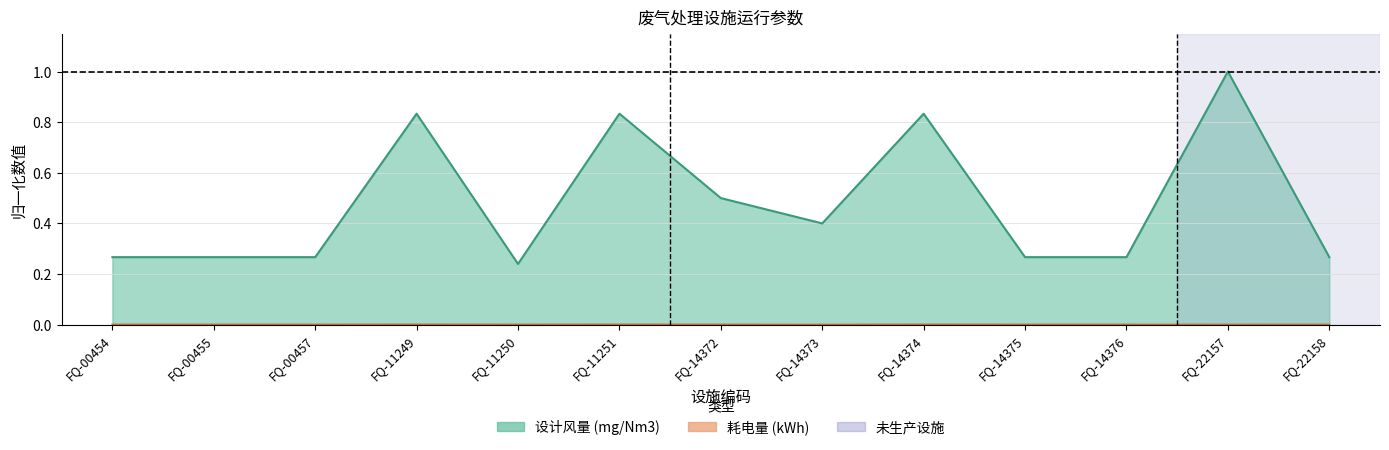

True or false: 耗电量 (kWh) has more than 2 points higher than both neighbors.

True